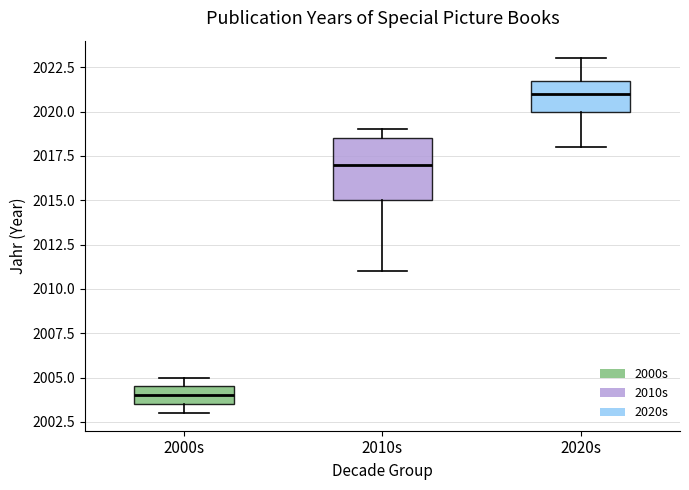

Which box's median line is the highest?

2020s